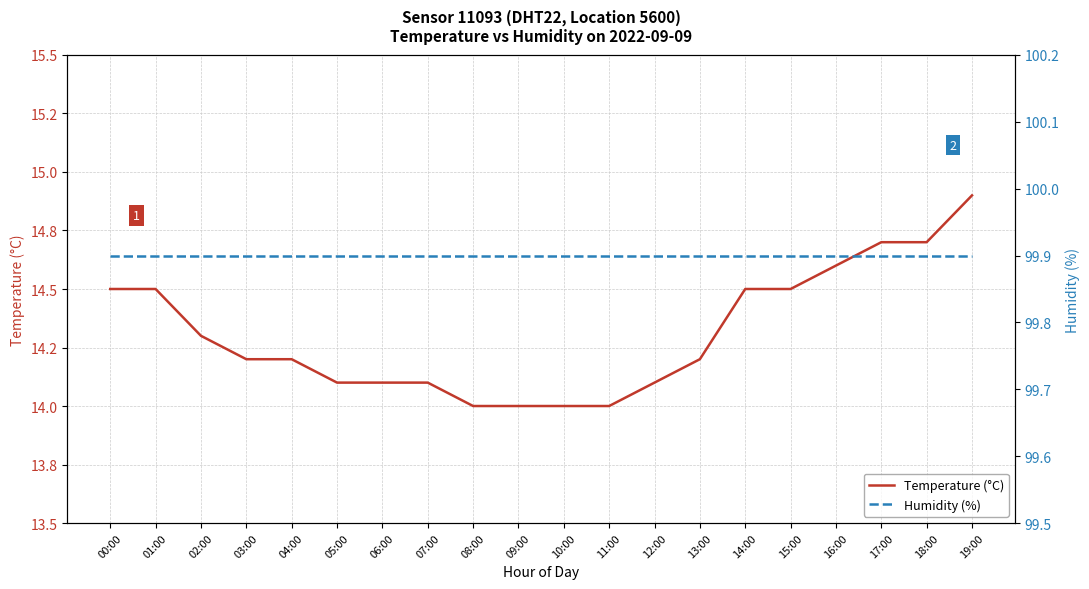

Which label corresponds to the largest value in the chart?

00:00